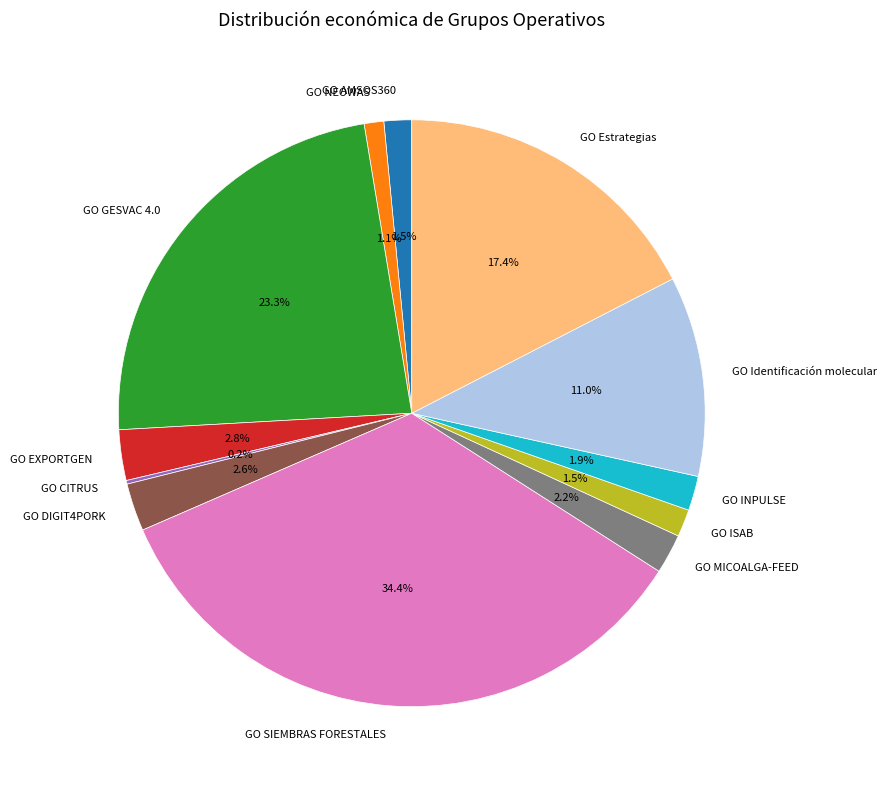

Which has a higher value, GO SIEMBRAS FORESTALES or GO AMSOS360?

GO SIEMBRAS FORESTALES